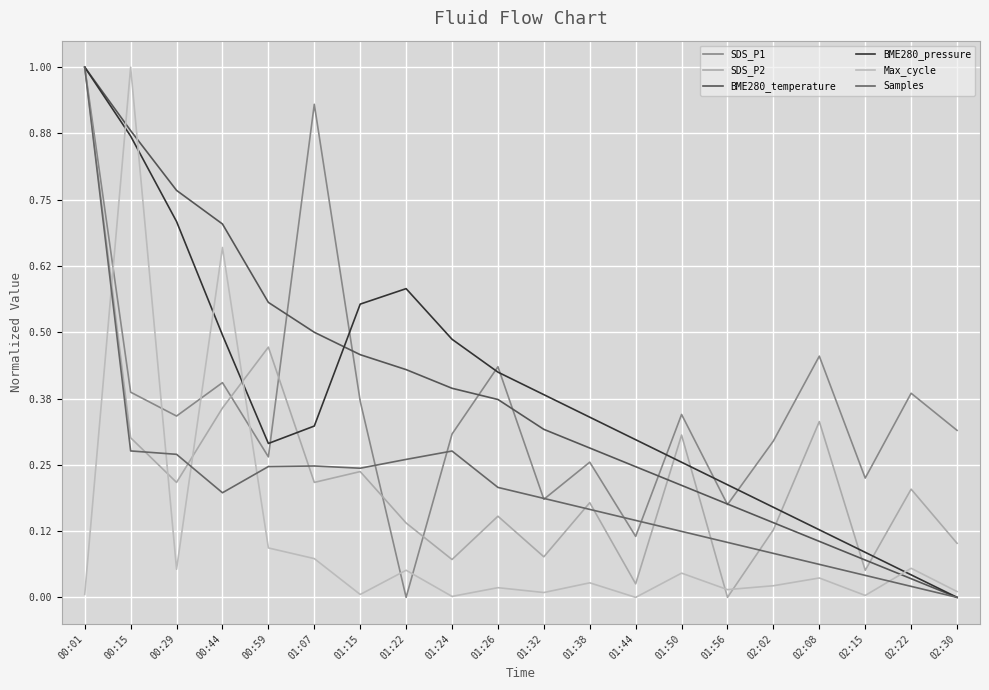

How many interior local peaks does the SDS_P2 series have?

7